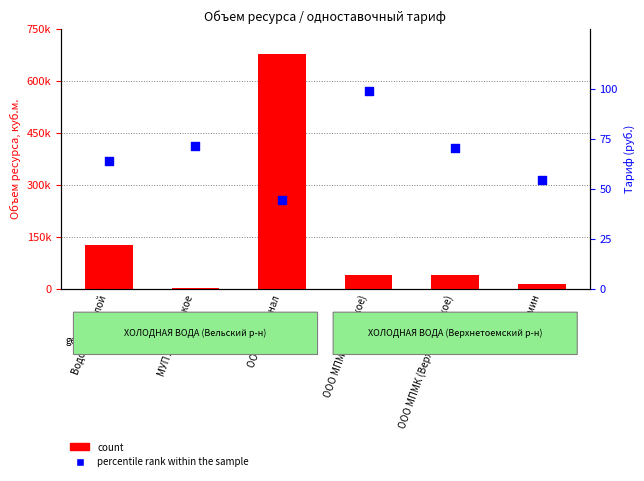

What is the total value across all series at ООО МПМК (Верхнетоемское)?

40441.0